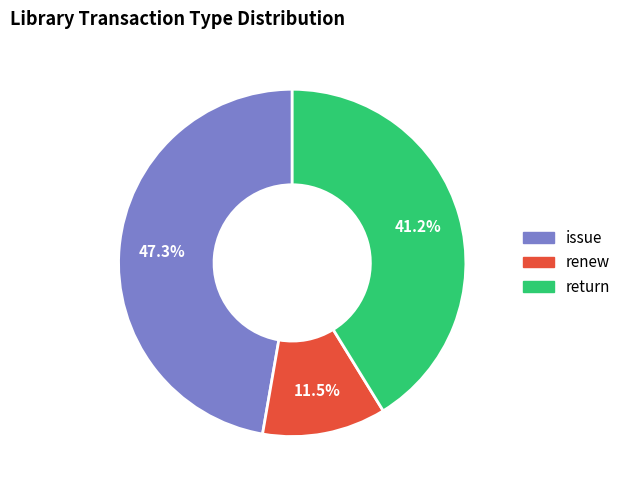

Which slice is the smallest?

renew